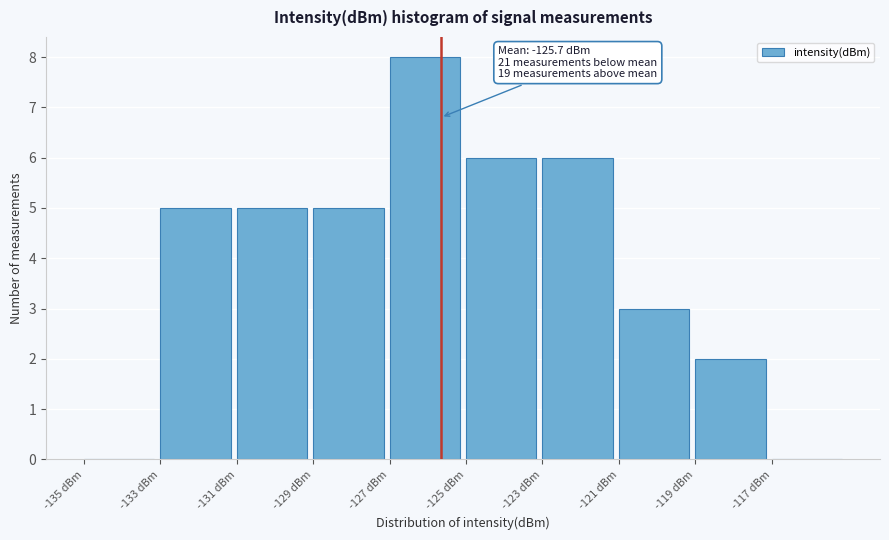

Which range on the x-axis has the tallest bar?

-127 to -125